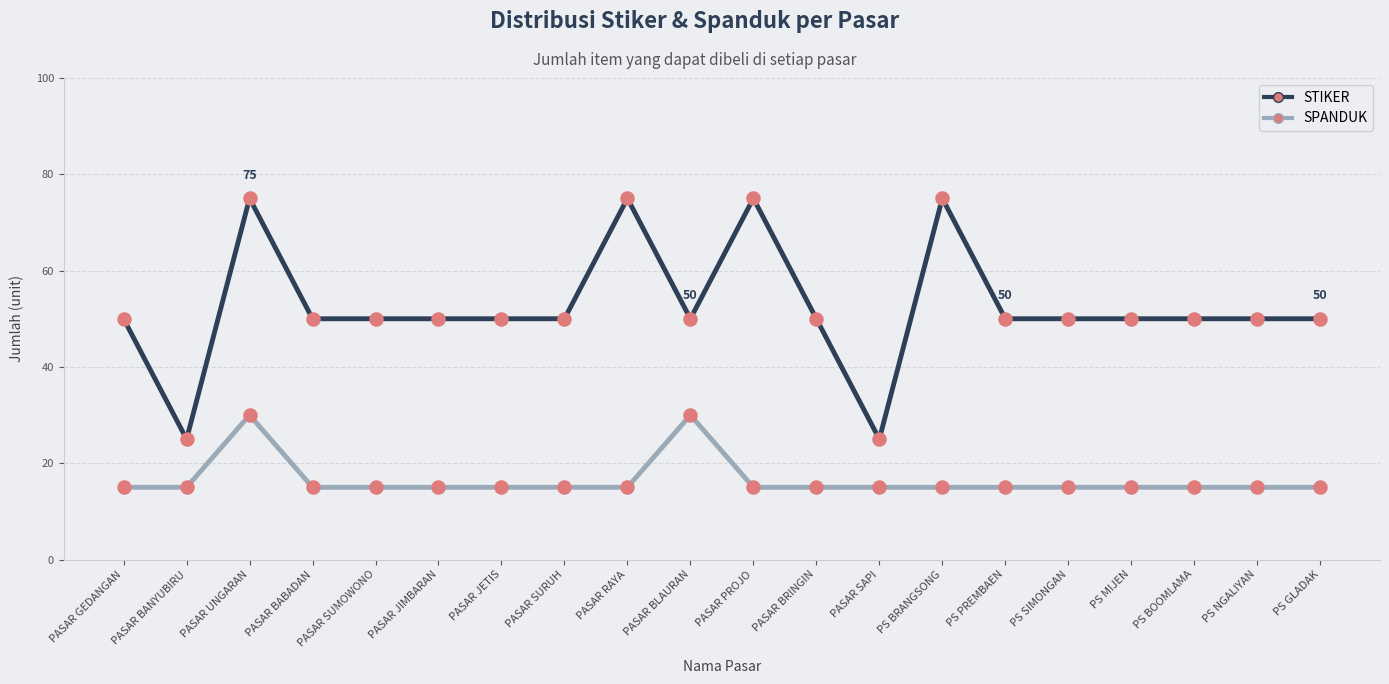

What is the spread (max minus min) of values at PASAR SAPI?

10